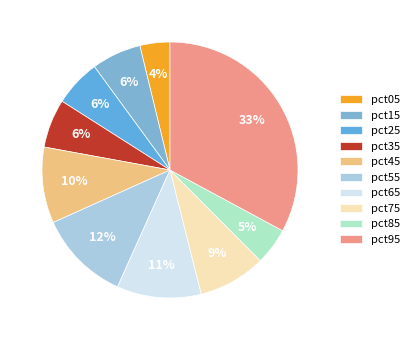

To the nearest percent, what percentage of the pie is pct95?

33%